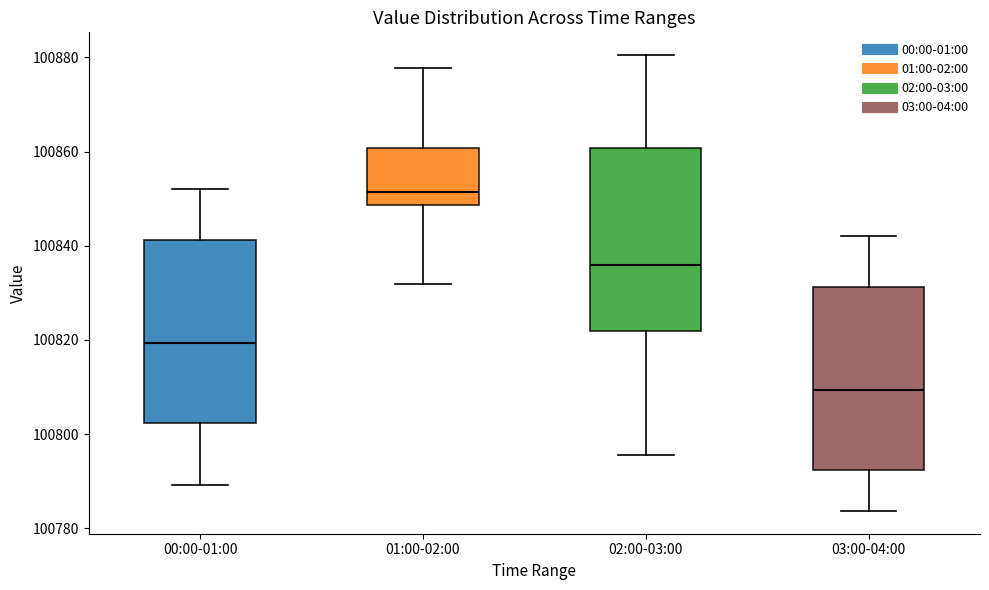

Reading left to right, transcribe this box plot: for each box, give where its median line is, the range the box spans, and where its two whiskers end, as read against the y-axis. The values are not printed on the chart, so give them approximately, as read against the axis.

00:00-01:00: median 100820, box 100802 to 100842, whiskers 100790 to 100852
01:00-02:00: median 100852, box 100848 to 100860, whiskers 100832 to 100878
02:00-03:00: median 100836, box 100822 to 100860, whiskers 100796 to 100880
03:00-04:00: median 100810, box 100792 to 100832, whiskers 100784 to 100842